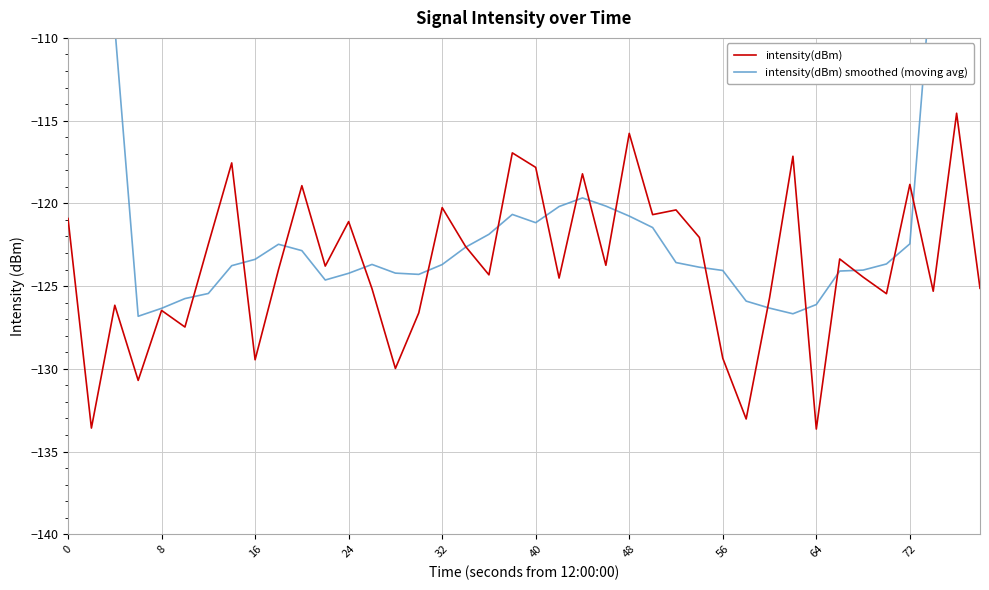

True or false: intensity(dBm) has a value of -129.5 at 16.

True